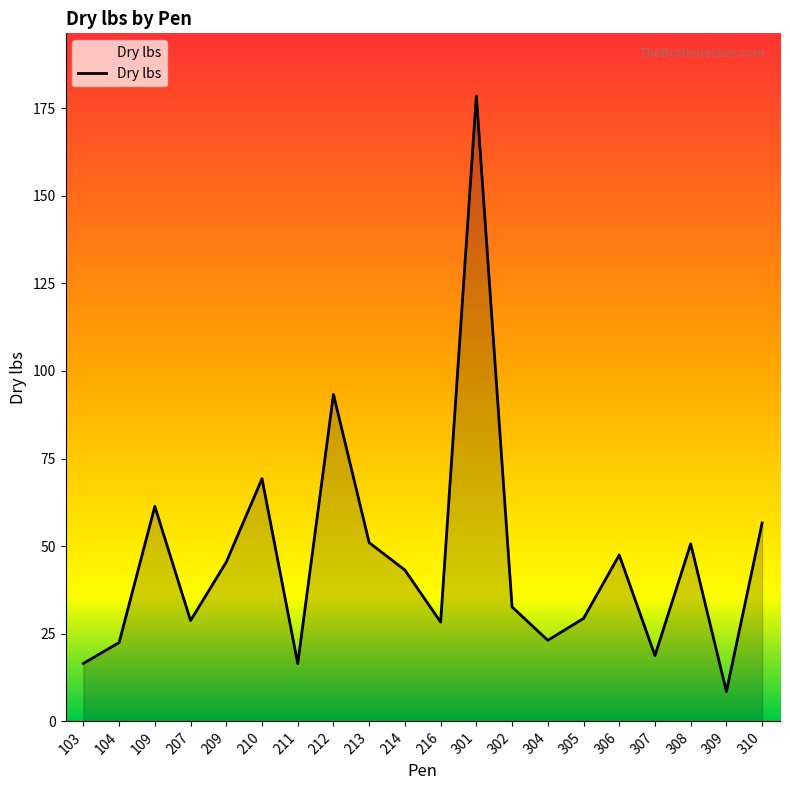

Approximately how many times larger is the value at 309 compared to 214?

0.2